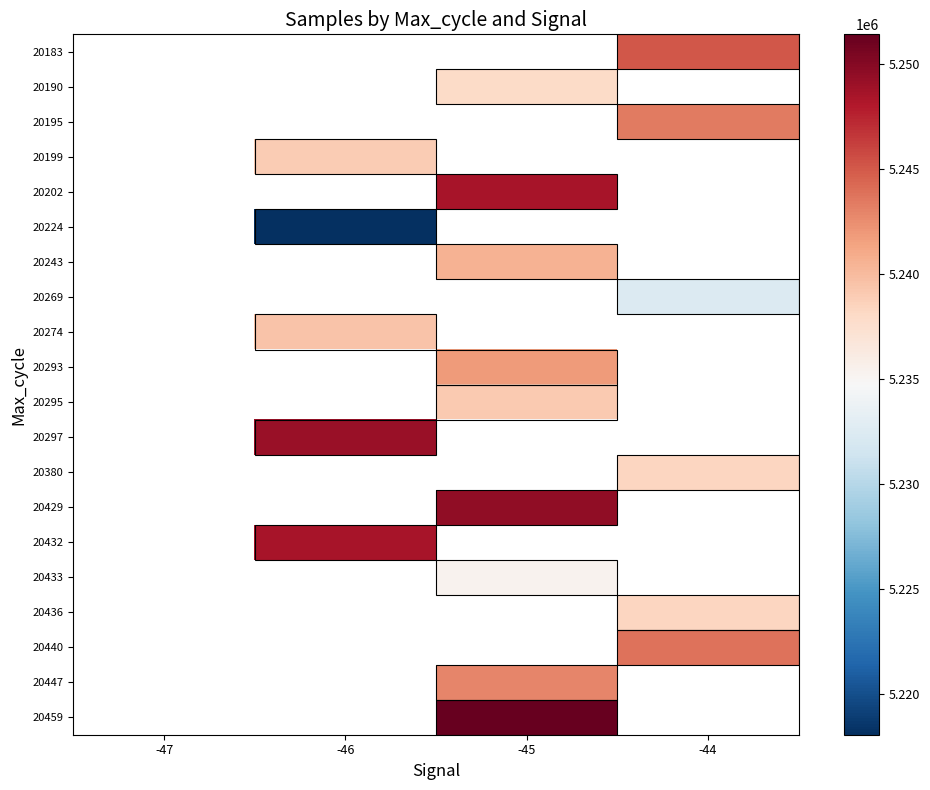

Is it true that 20224 equals 5218038.0 at -46?

True